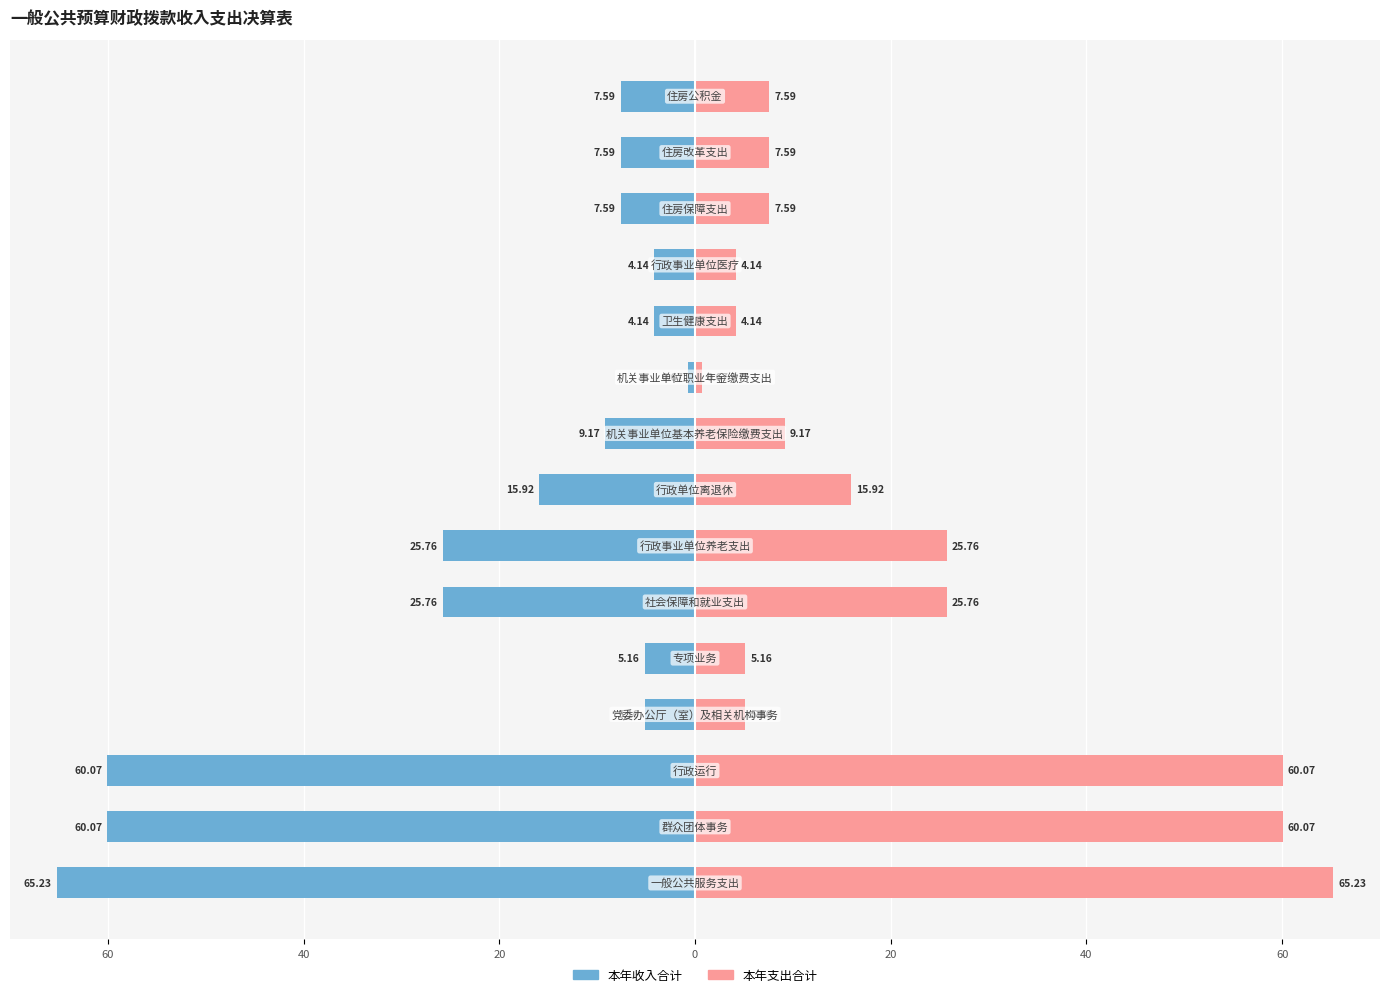

True or false: 本年收入合计 has a value of -7.6 at 14.

True